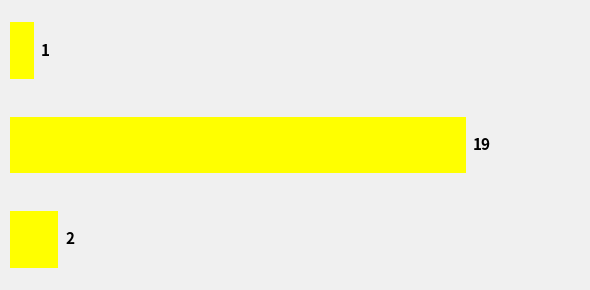

Are the bars horizontal?

Yes